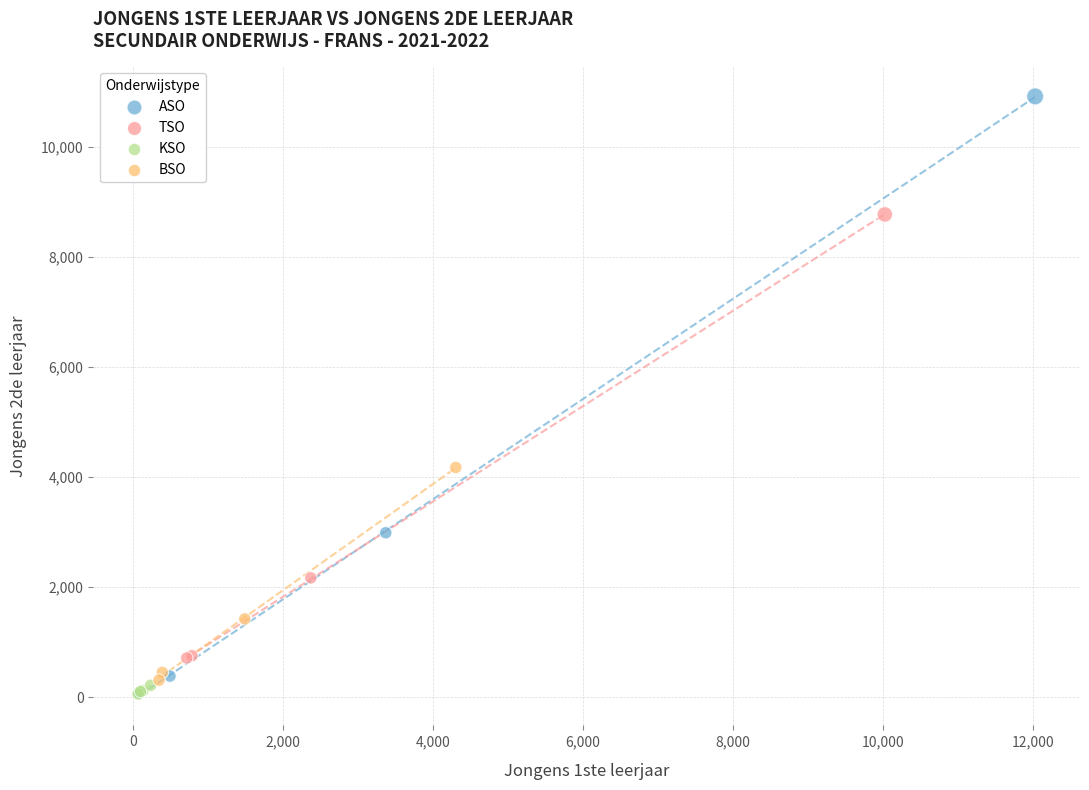

Which series has the largest Y range (max minus min)?

ASO